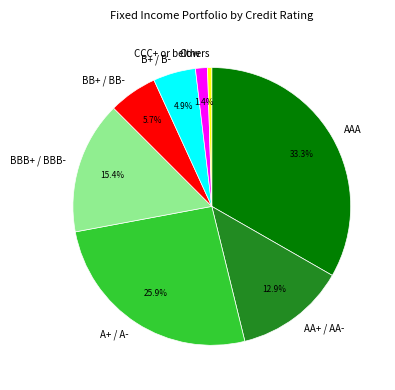

How many segments does this pie chart have?

8